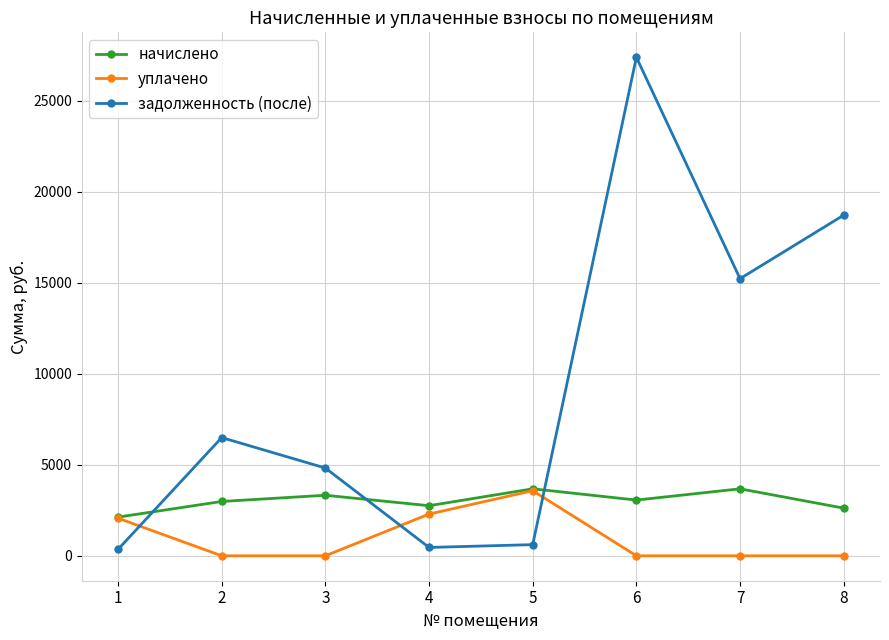

In задолженность (после), how many points are lower than both neighbors (excluding endpoints)?

2